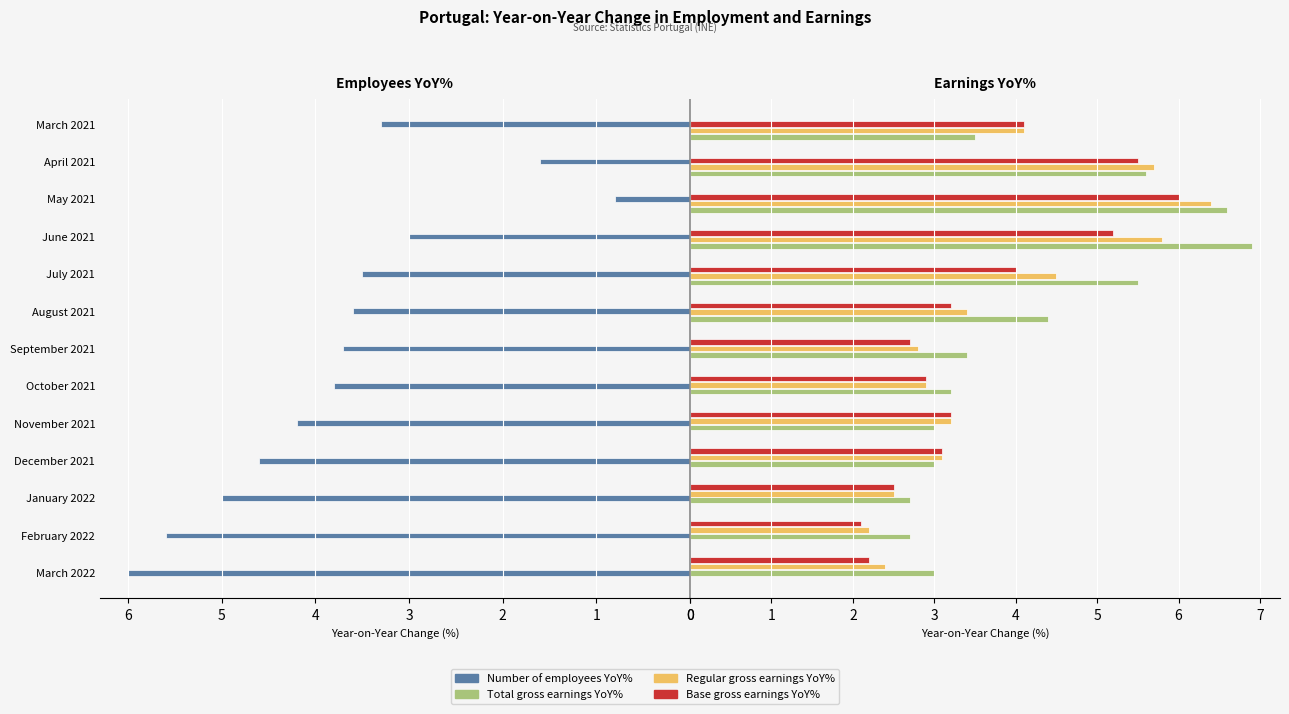

Is it true that Number of employees YoY% equals 5.1 at October 2021?

False